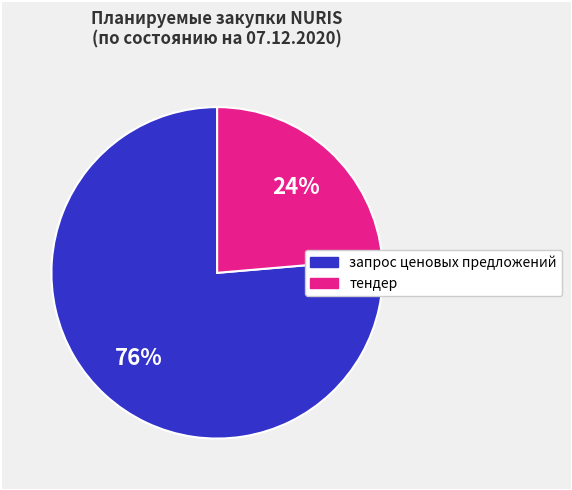

Is there a majority slice in this chart?

Yes